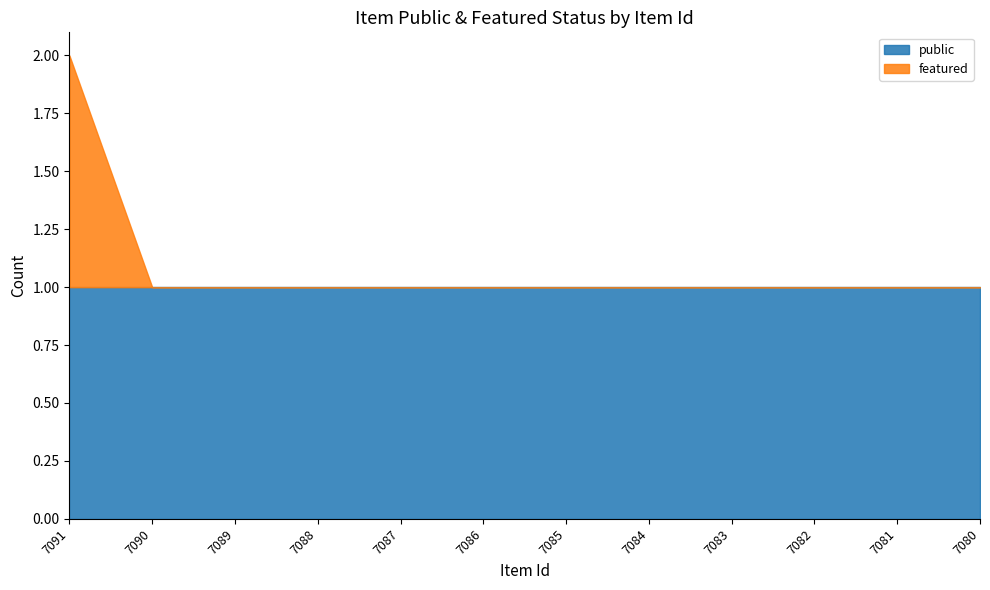

Reading left to right, what are all the values shown in this chart?

public: 1	1	1	1	1	1	1	1	1	1	1	1
featured: 1	0	0	0	0	0	0	0	0	0	0	0